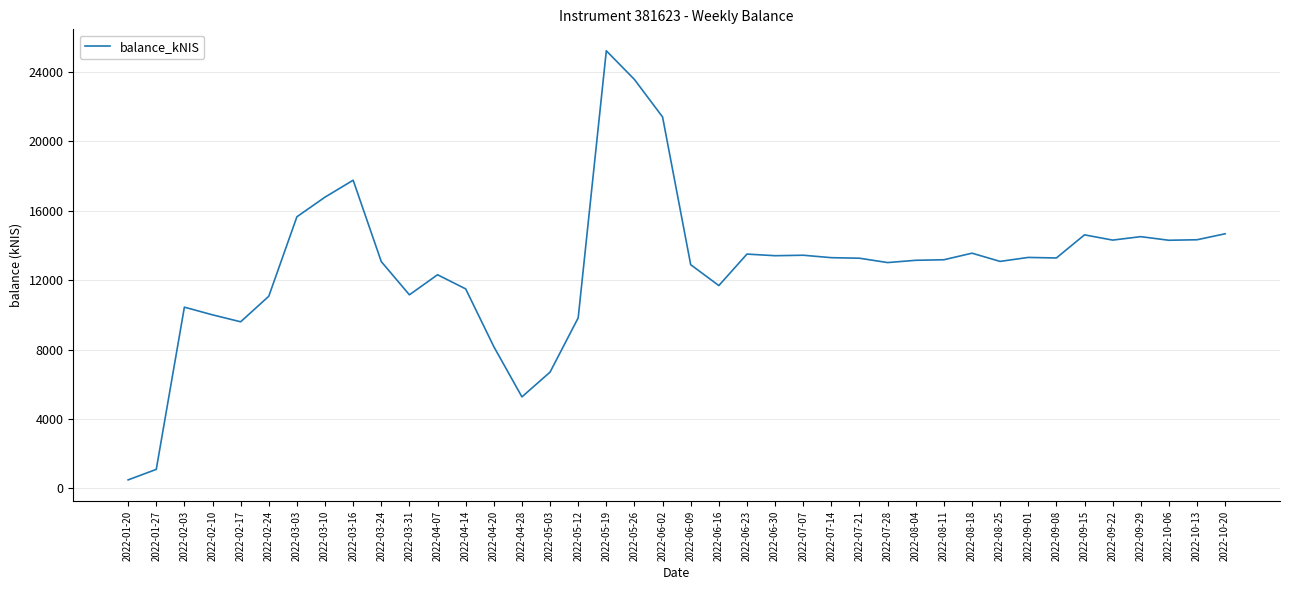

Is it true that the value at 2022-08-04 is 17498.0?

False